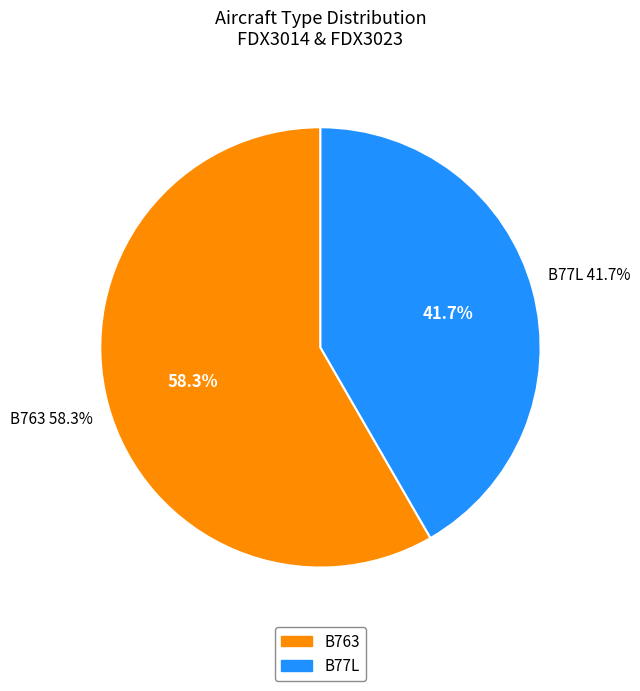

What is the change in value from B763 to B77L?

-2